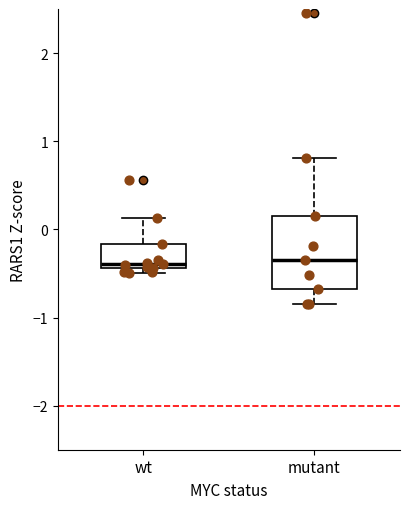

Reading left to right, transcribe this box plot: for each box, give where its median line is, the range the box spans, and where its two whiskers end, as read against the y-axis. The values are not printed on the chart, so give them approximately, as read against the axis.

wt: median -0.4 (just above the box's lower edge), box -0.4 to -0.2, whiskers -0.5 to 0.1
mutant: median -0.3, box -0.7 to 0.1, whiskers -0.8 to 0.8